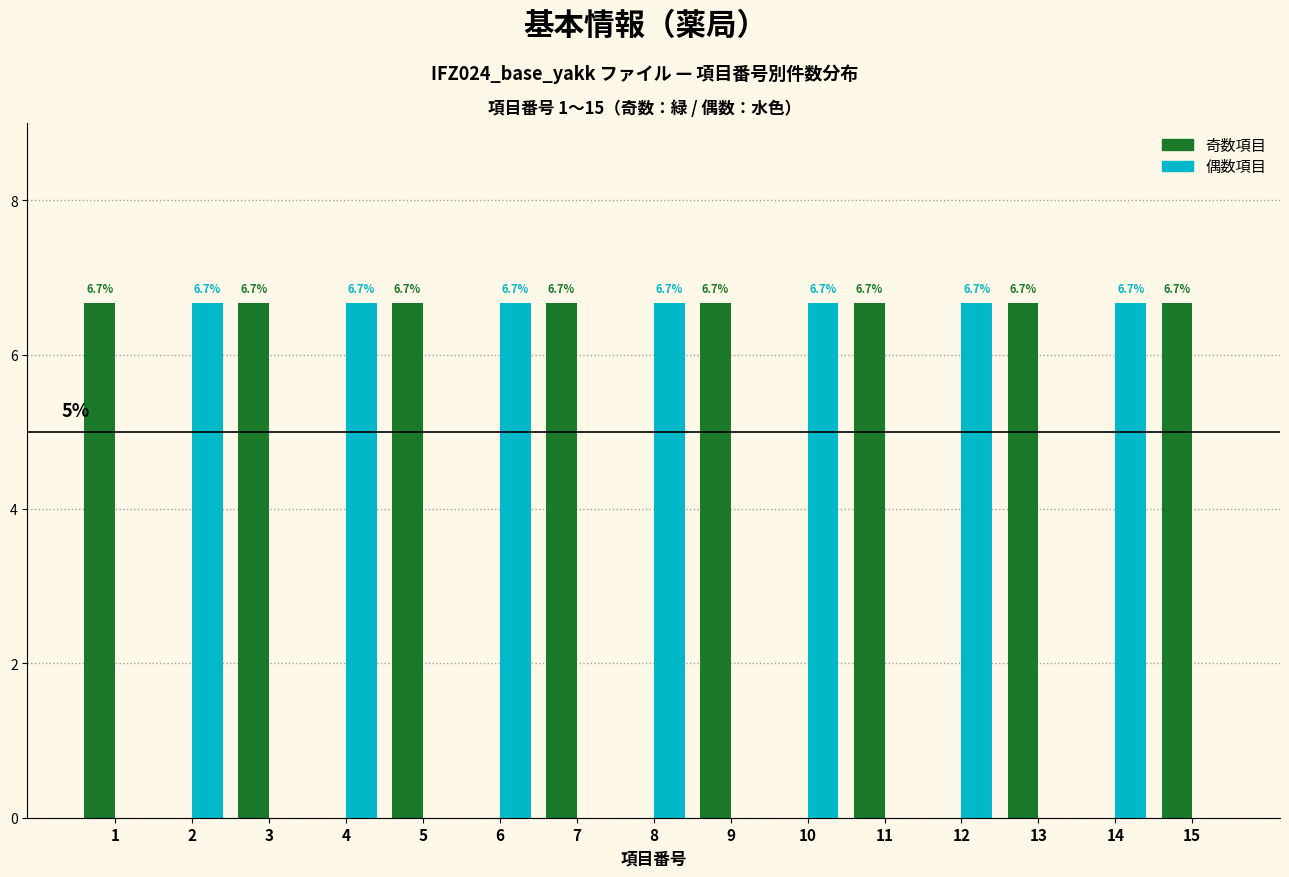

How many data points does each series have?

15